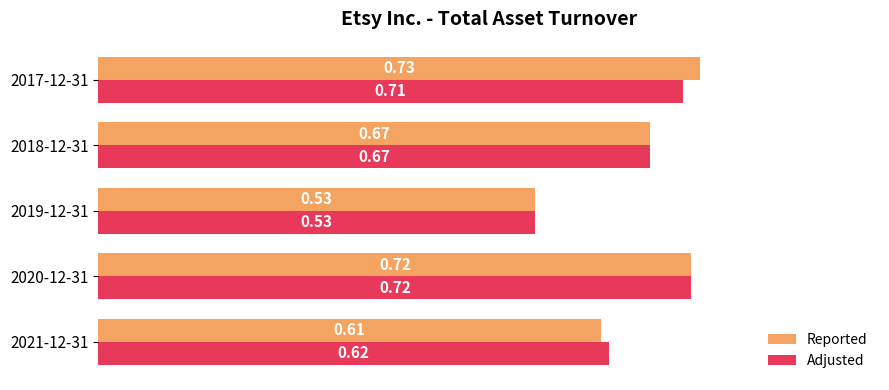

Between 2021-12-31 and 2020-12-31, which series saw the biggest shift?

Reported